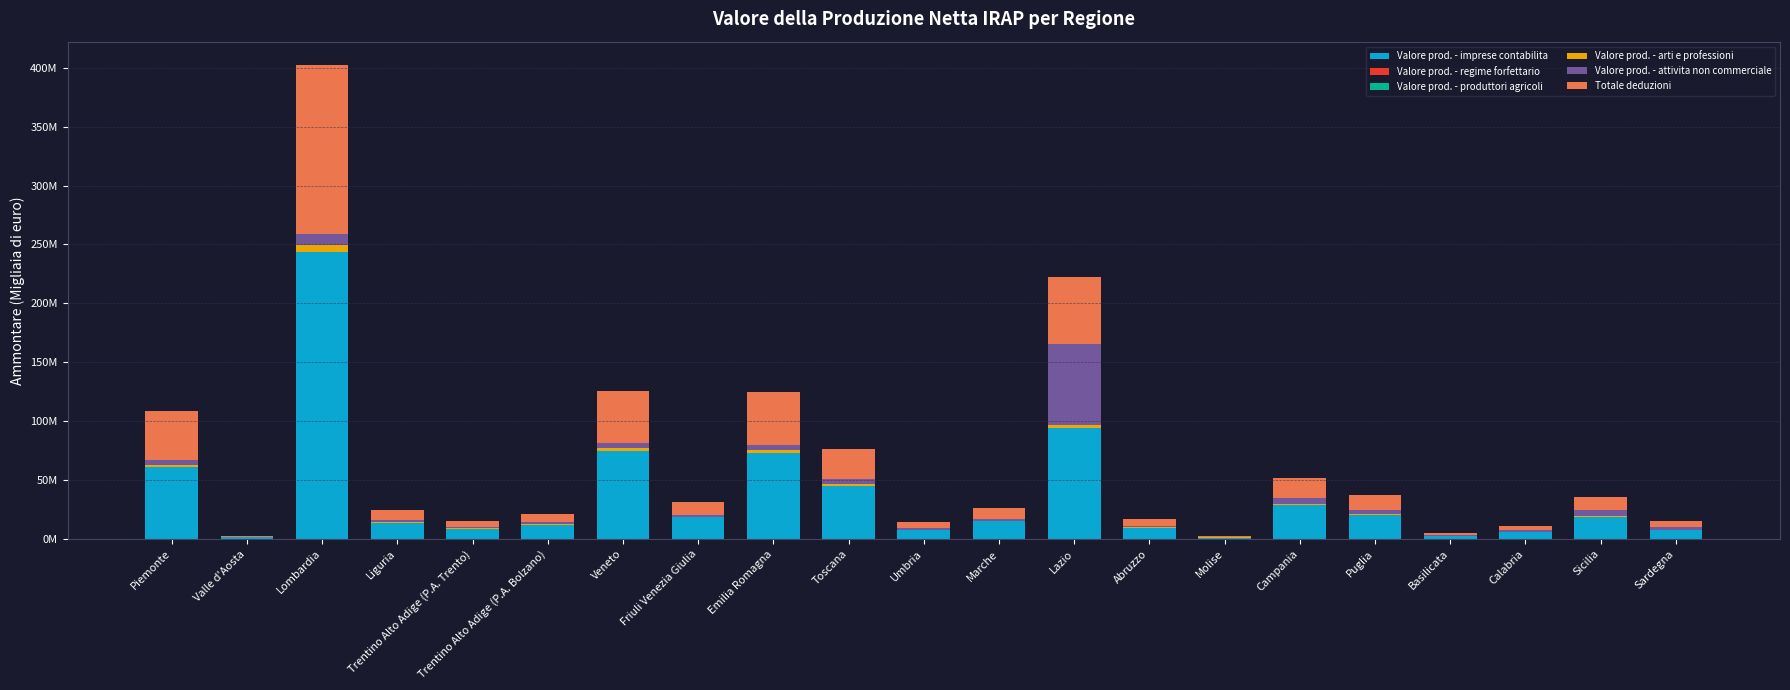

Are the bars grouped side by side (vs. stacked)?

No